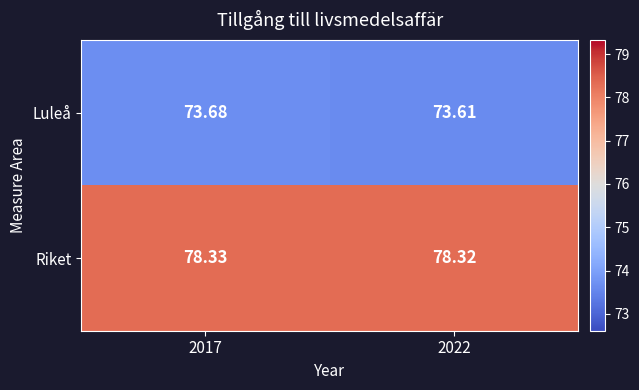

Between 2017 and 2022, which series saw the biggest shift?

Luleå